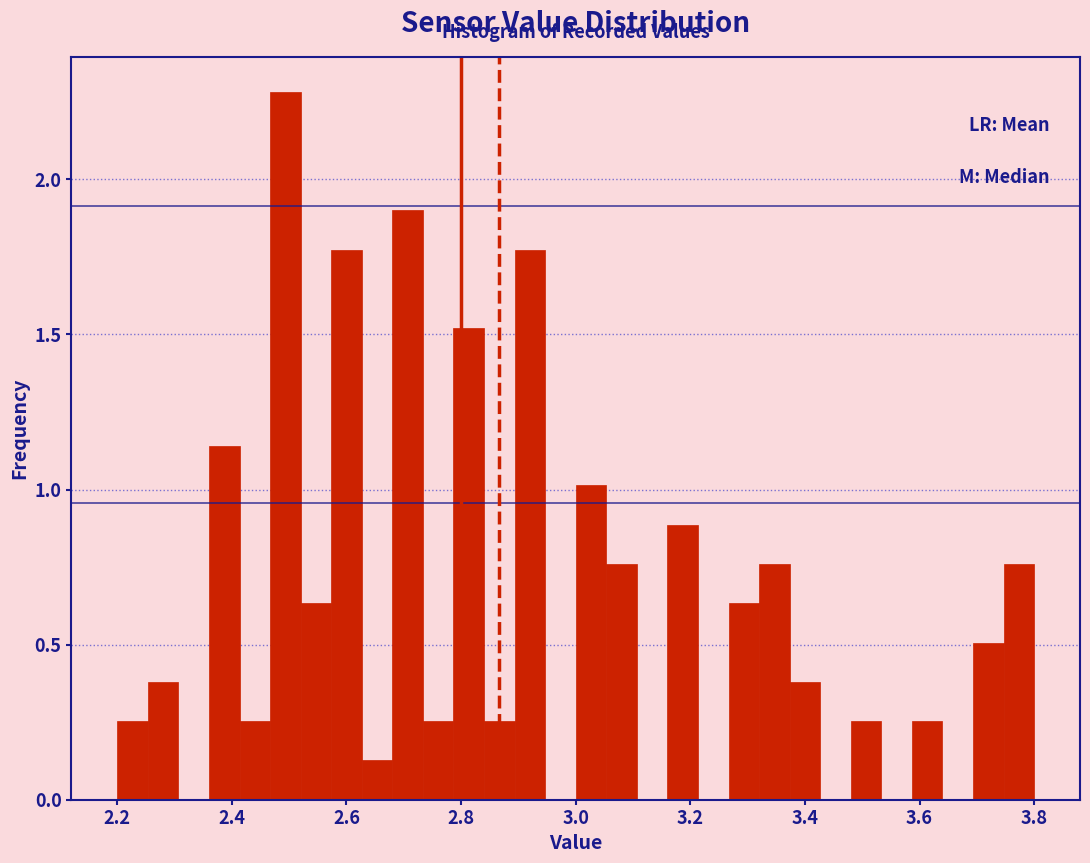

Around what value on the x-axis is the tallest bar? Give the approximate position of its centre, as read against the axis.

2.50